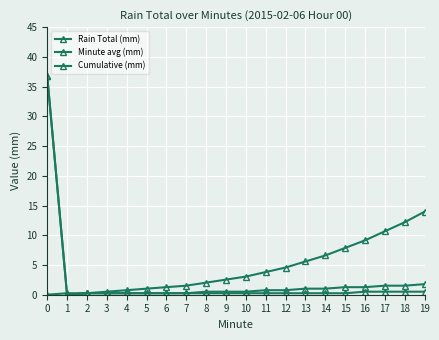

What is the total value across all series at 0?

73.7